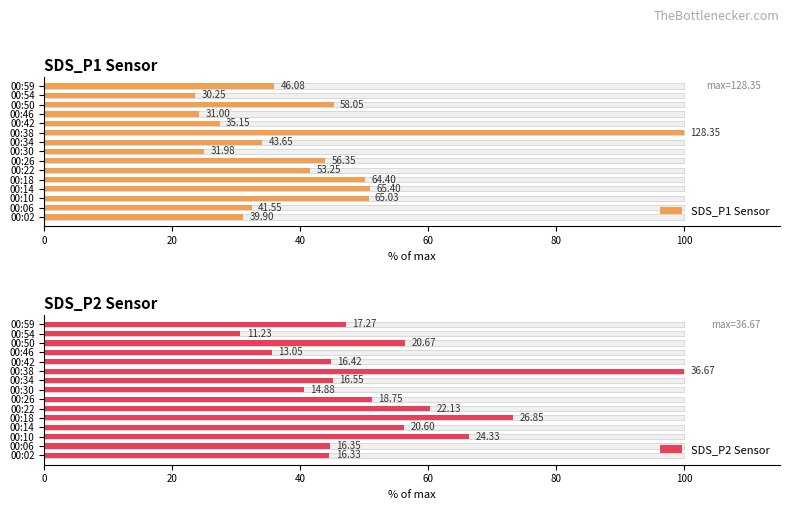

List the series in order of their overall mean, lowest first.

SDS_P1 Sensor, SDS_P2 Sensor